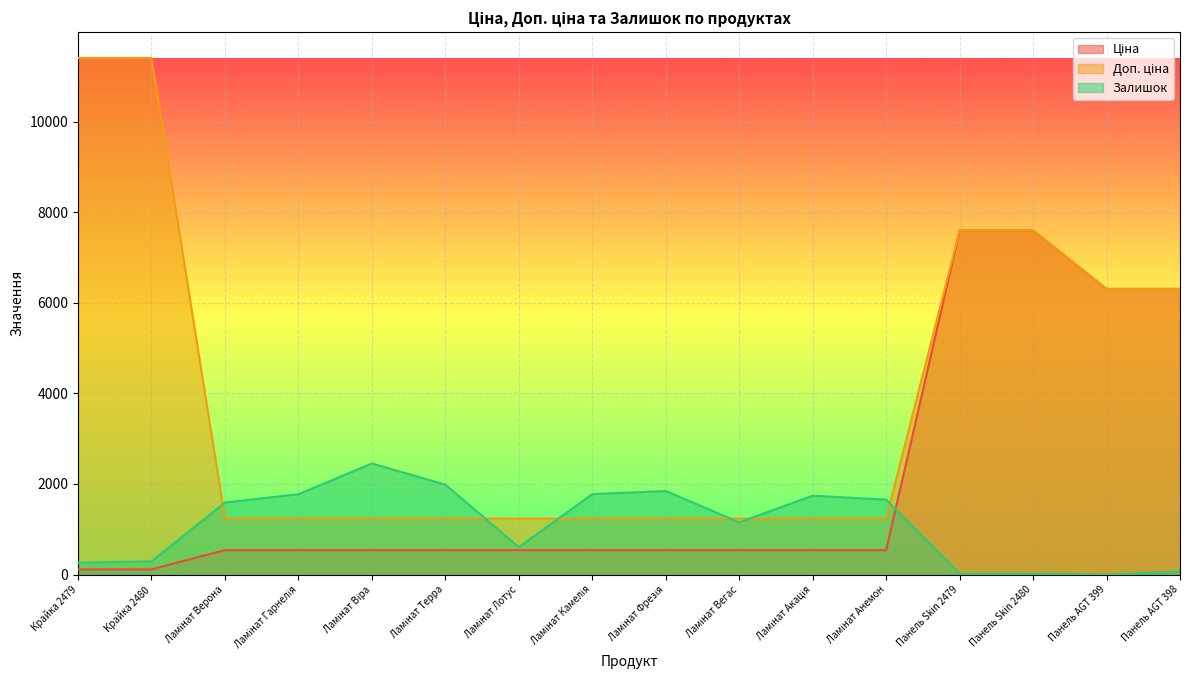

At which category is the sum across all series the highest?

Панель Skin 2480